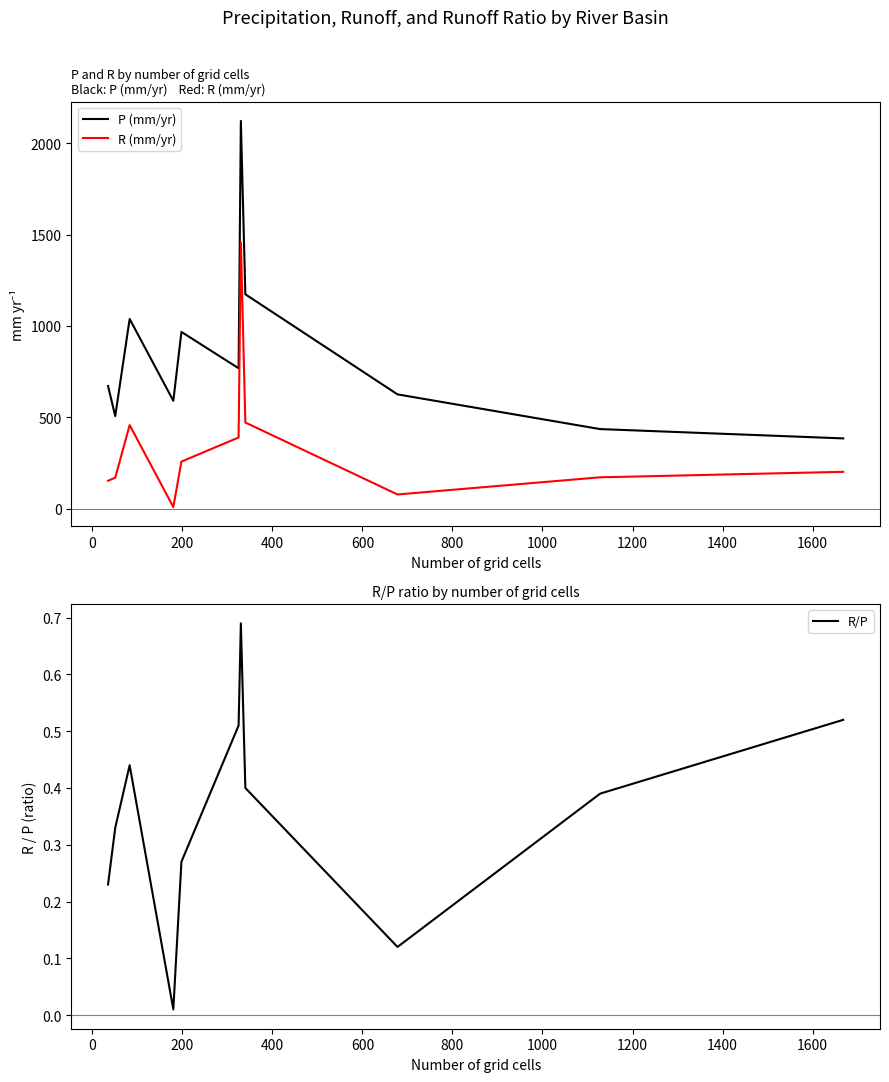

True or false: P (mm/yr) and R (mm/yr) cross at least once.

False